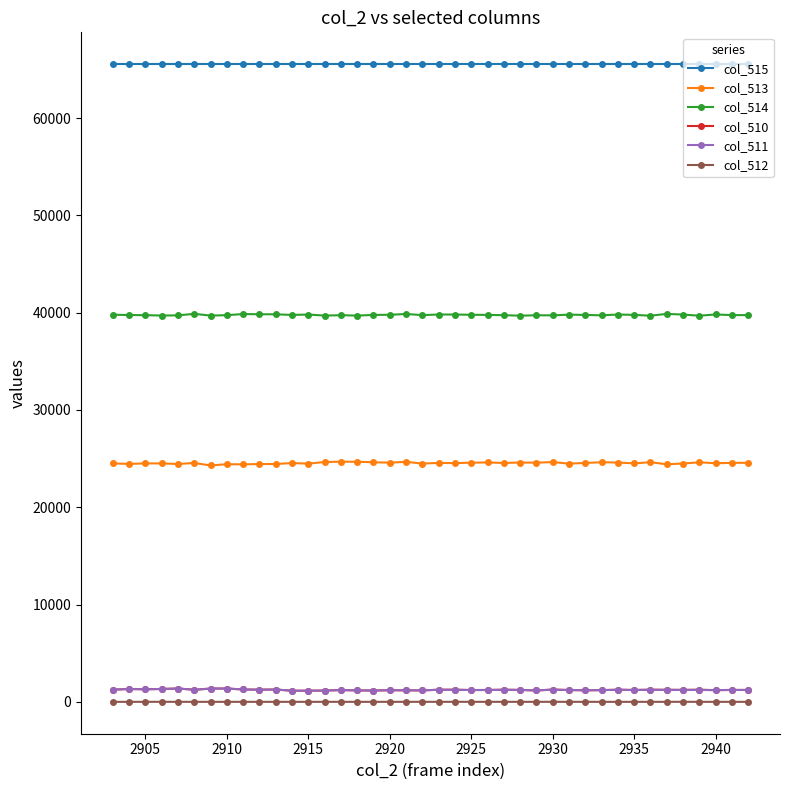

How many categories are shown in the chart?

40